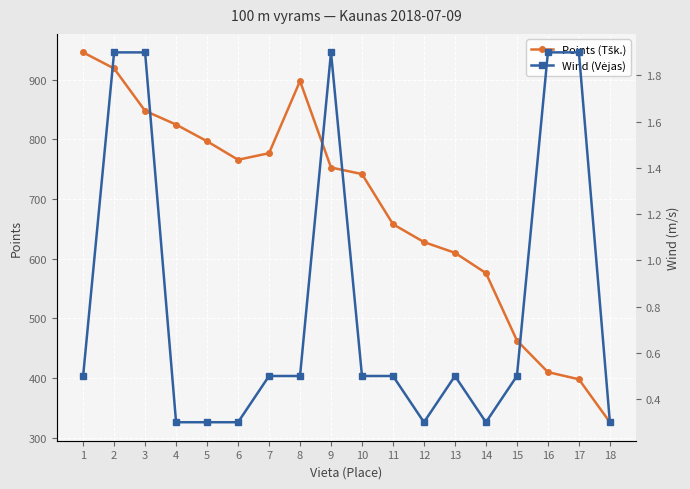

Where is the first local maximum for Points (Tšk.)?

8